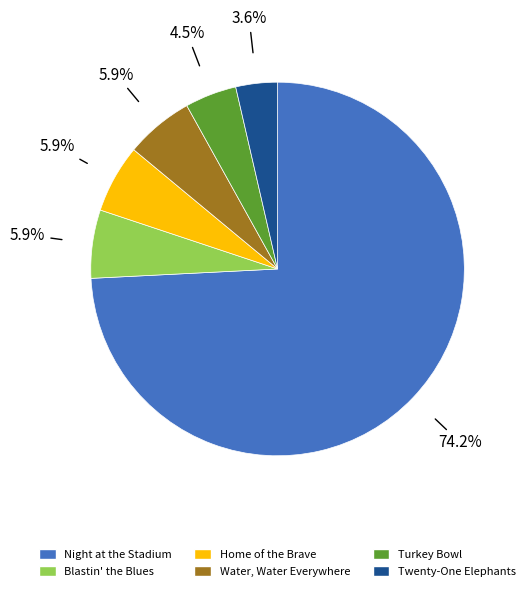

To the nearest percent, what portion does Home of the Brave represent?

6%